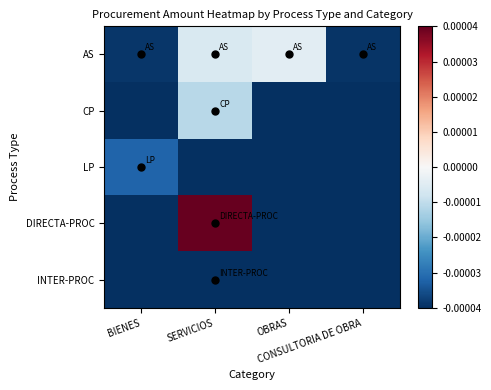

Which series has the largest total across all categories?

DIRECTA-PROC